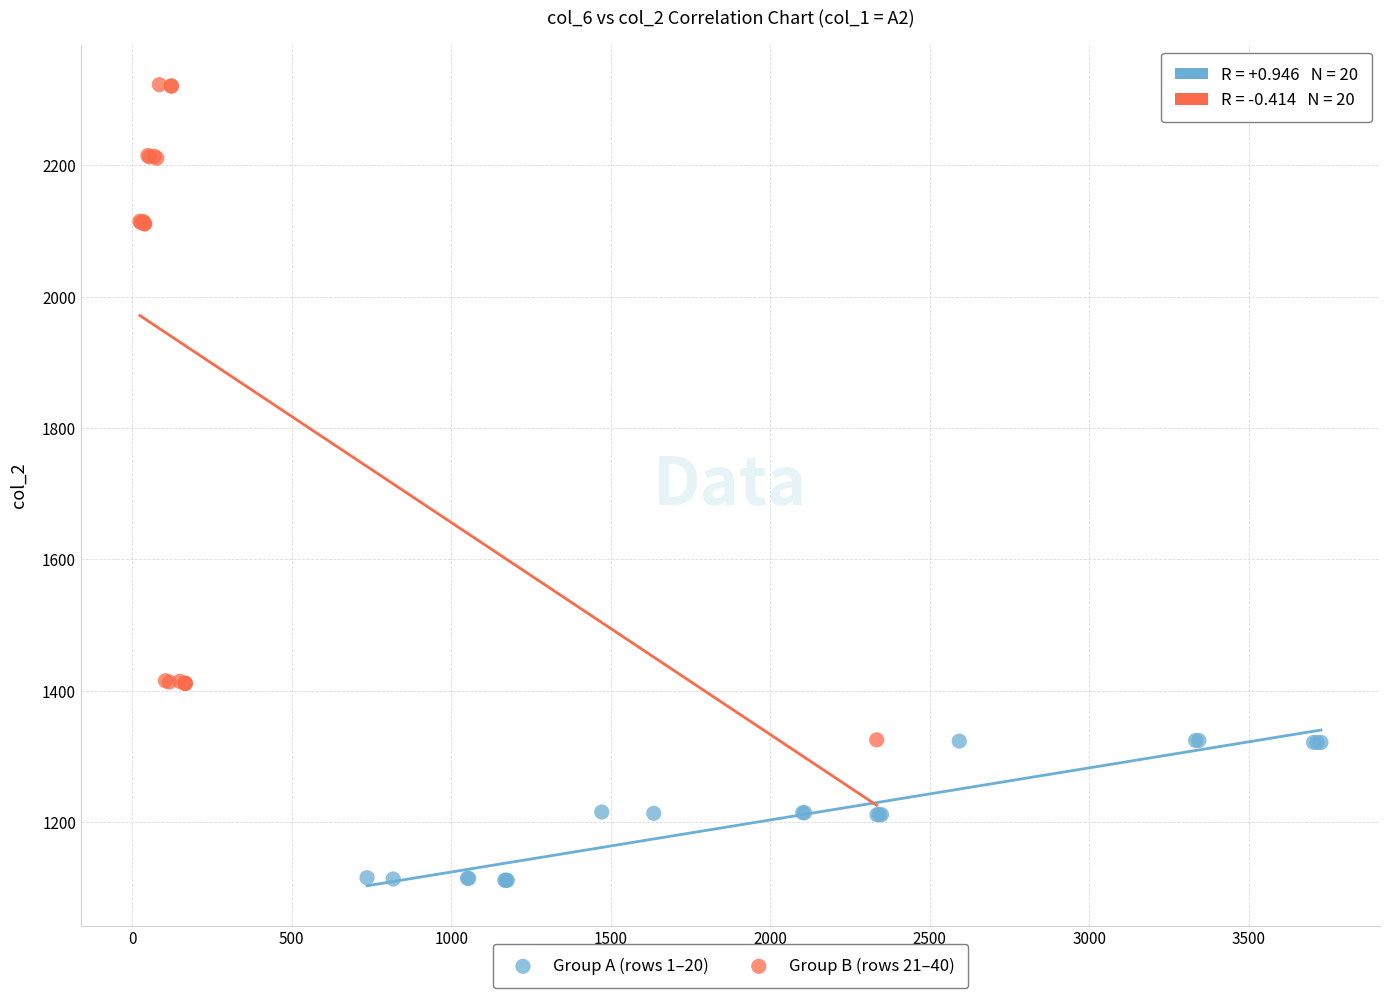

Which series contains the highest Y value?

Group B (rows 21–40)